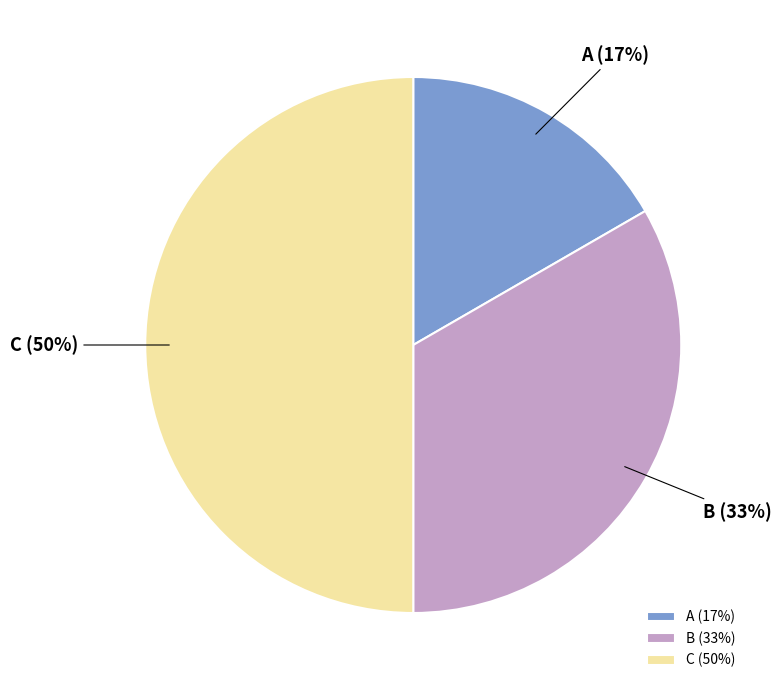

Which category has the biggest portion of the pie?

C